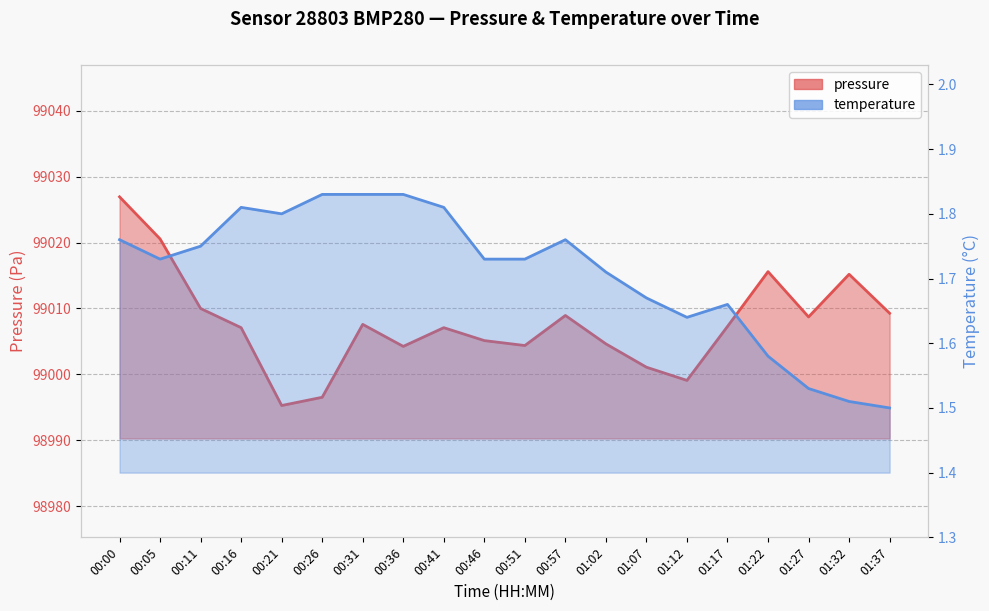

Reading left to right, what are all the values shown in this chart?

pressure (line): 00:00=99026.9	00:05=99020.6	00:11=99010.0	00:16=99007.1	00:21=98995.3	00:26=98996.5	00:31=99007.6	00:36=99004.2	00:41=99007.1	00:46=99005.1	00:51=99004.4	00:57=99008.9	01:02=99004.6	01:07=99001.1	01:12=98999.1	01:17=99007.3	01:22=99015.6	01:27=99008.7	01:32=99015.2	01:37=99009.3
temperature (line): 00:00=1.8	00:05=1.7	00:11=1.8	00:16=1.8	00:21=1.8	00:26=1.8	00:31=1.8	00:36=1.8	00:41=1.8	00:46=1.7	00:51=1.7	00:57=1.8	01:02=1.7	01:07=1.7	01:12=1.6	01:17=1.7	01:22=1.6	01:27=1.5	01:32=1.5	01:37=1.5